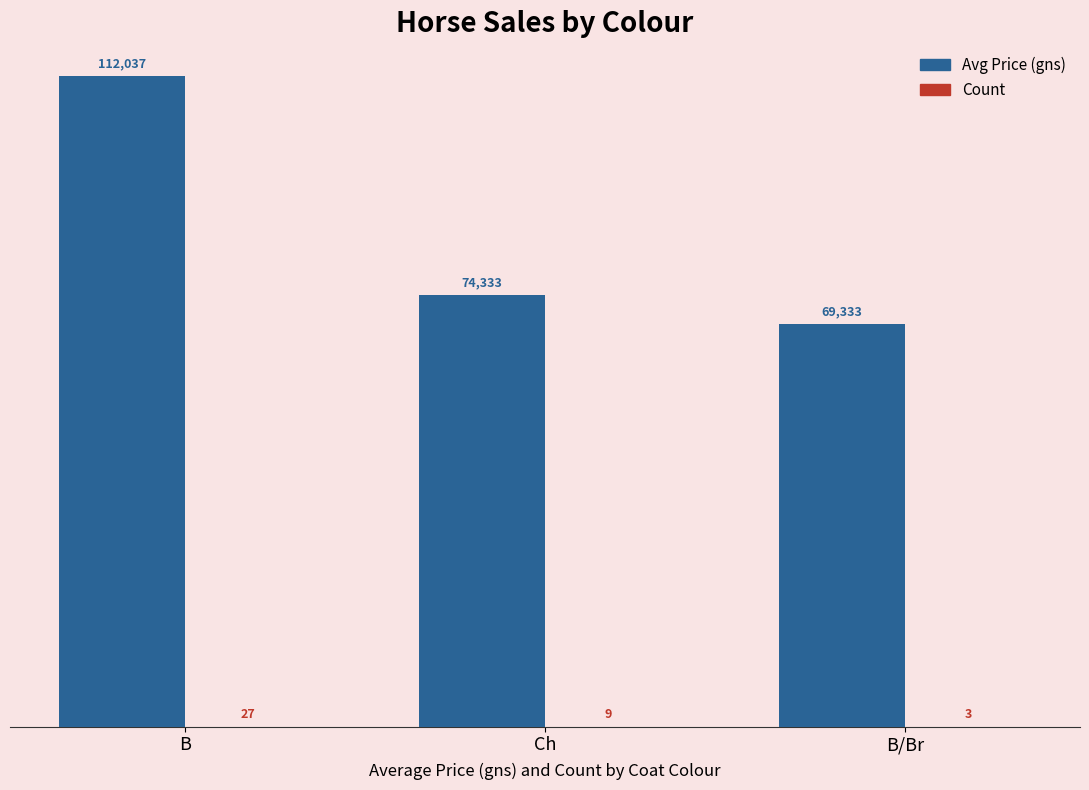

Which series has the largest total across all categories?

Avg Price (gns)